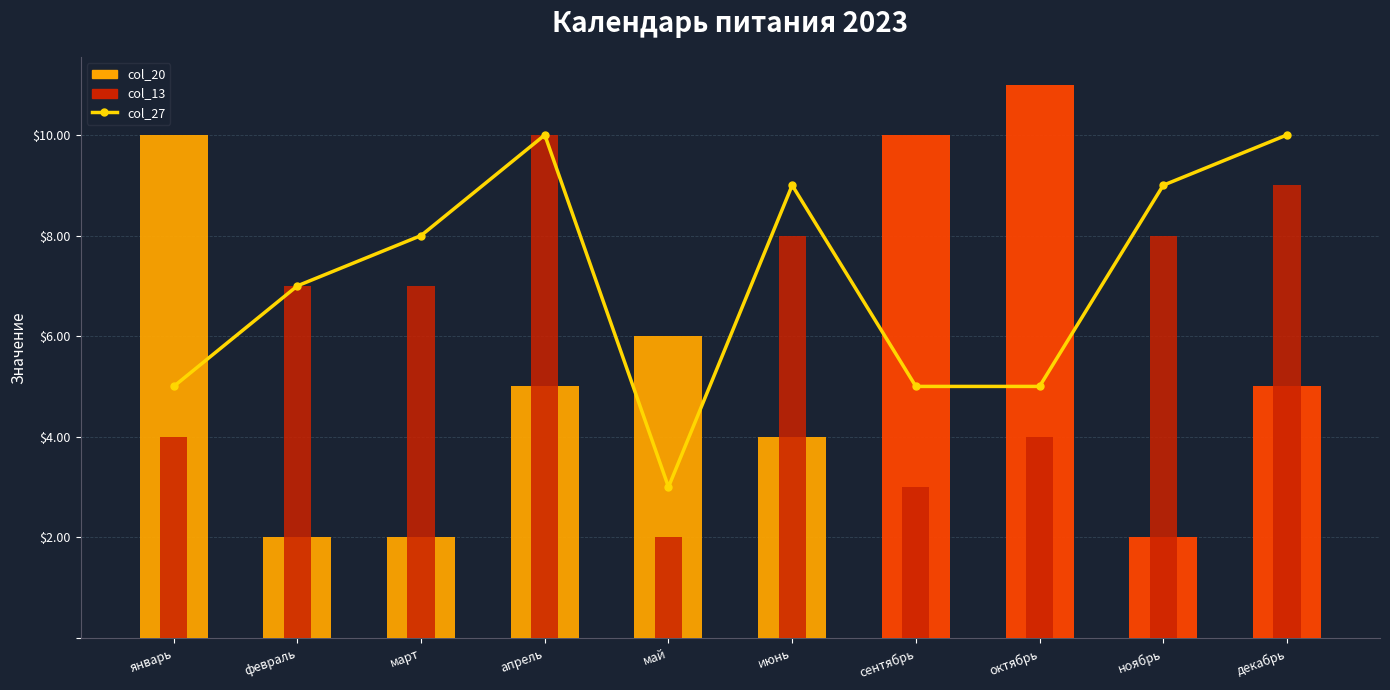

What is the label of the 2nd bar from the right?

ноябрь